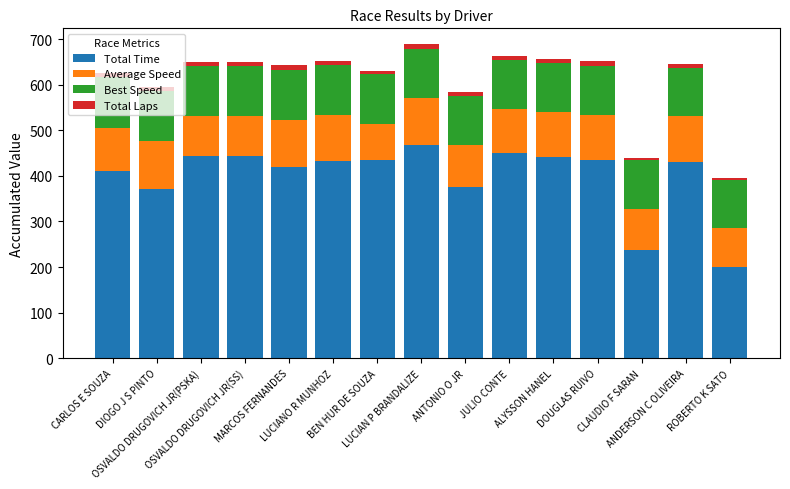

What is the highest value of the Total Time series?

468.3